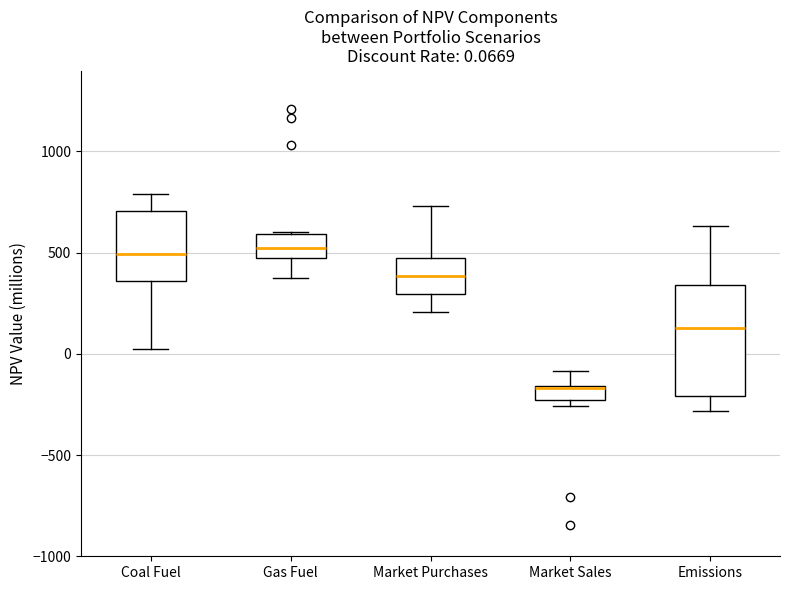

Comparing the boxes themselves (not the whiskers), which one is the tallest?

Emissions